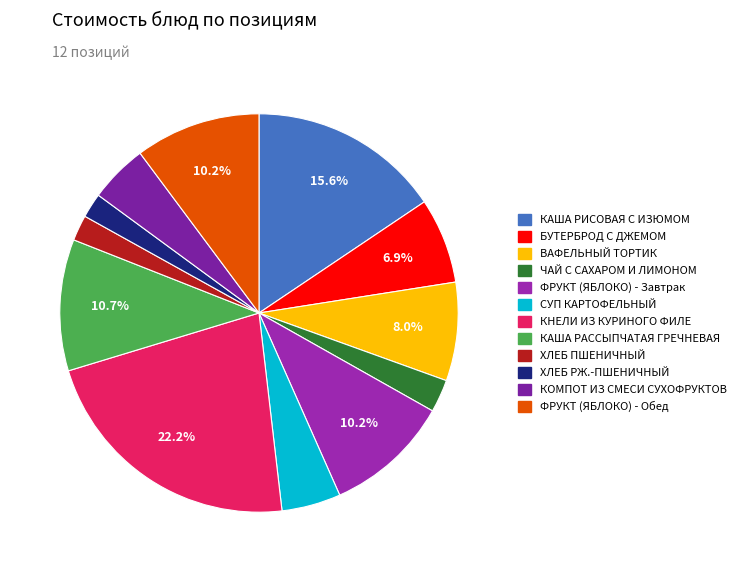

How many slices are in this pie chart?

12